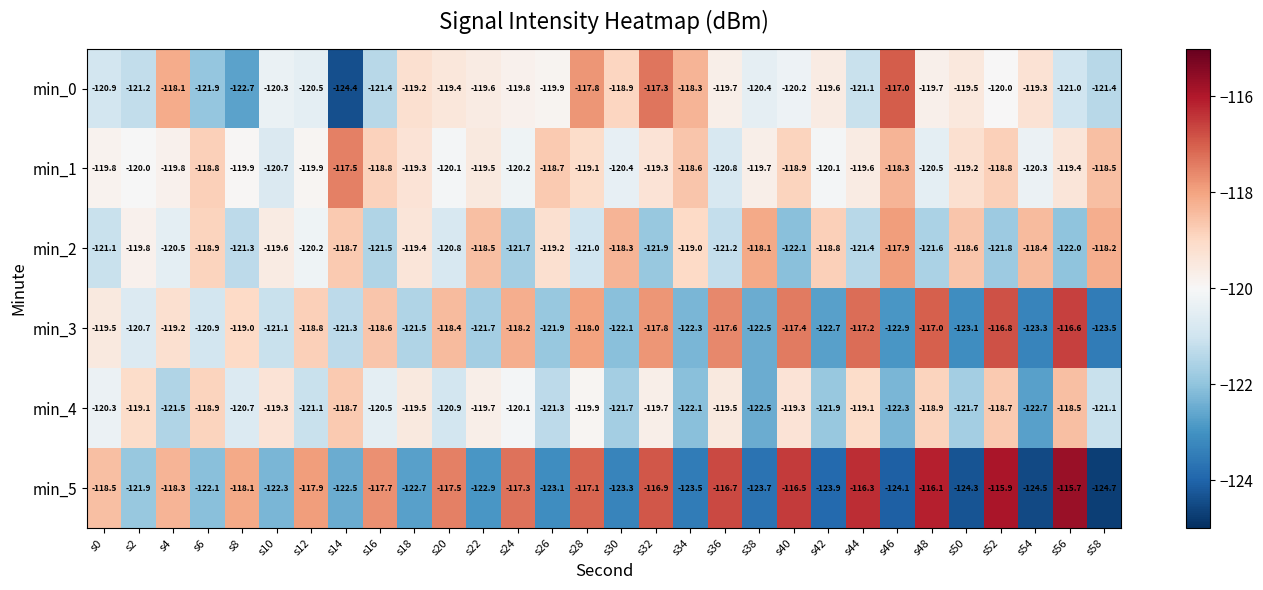

Which series has the widest spread of values?

min_5